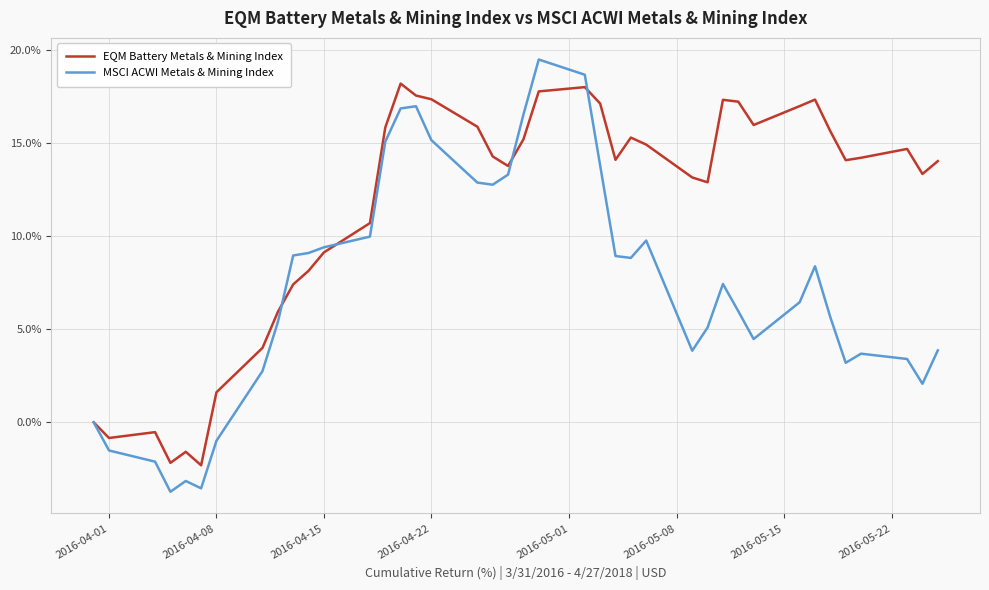

Which series has the largest total across all categories?

EQM Battery Metals & Mining Index